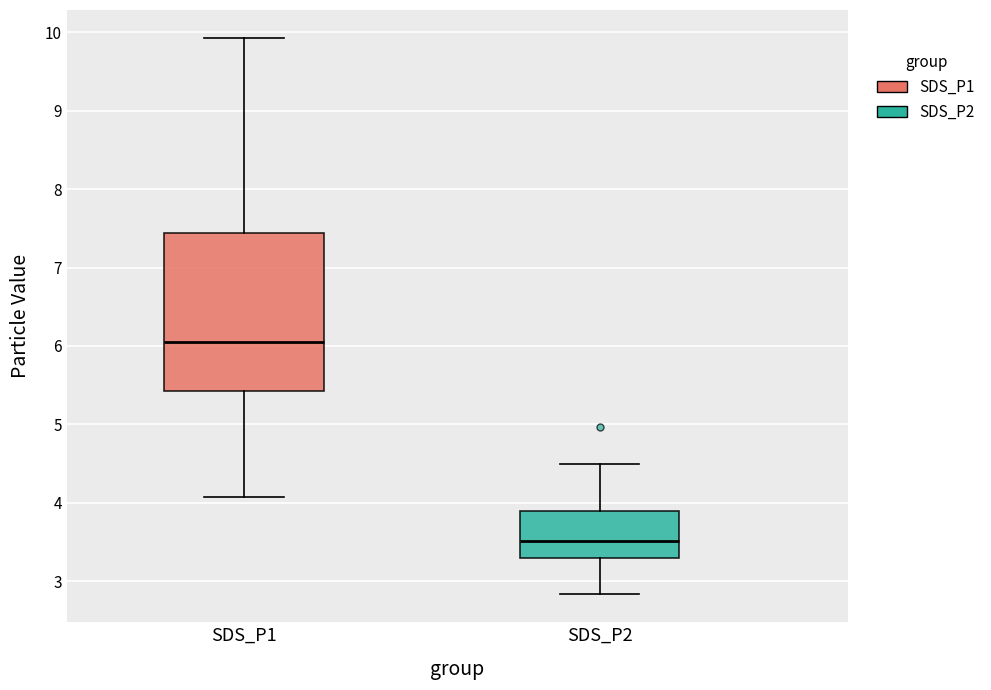

Reading left to right, read every box against the y-axis: the position of its median line, the range the box covers, and the ends of its whiskers. The values are not printed on the chart, so give them approximately, as read against the axis.

SDS_P1: median 6.1, box 5.4 to 7.4, whiskers 4.1 to 9.9
SDS_P2: median 3.5, box 3.3 to 3.9, whiskers 2.8 to 4.5